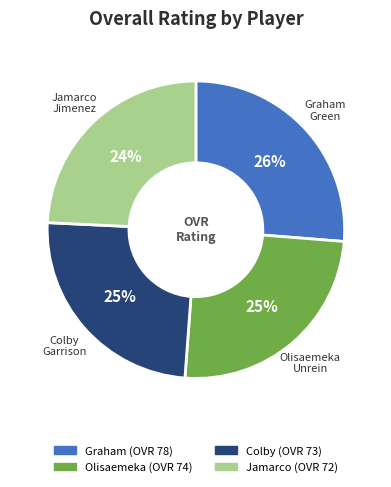

How many slices are in this pie chart?

4